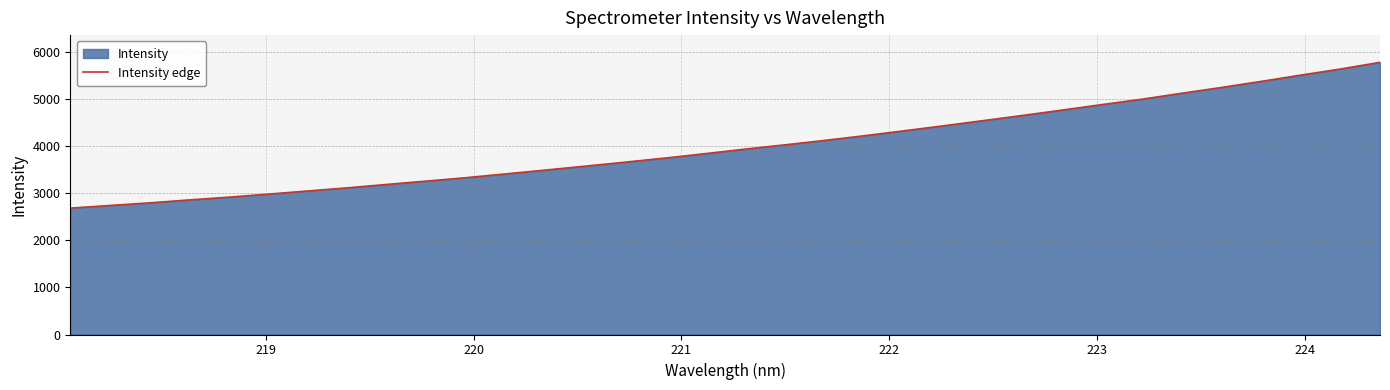

What is the greatest value displayed?

5770.9